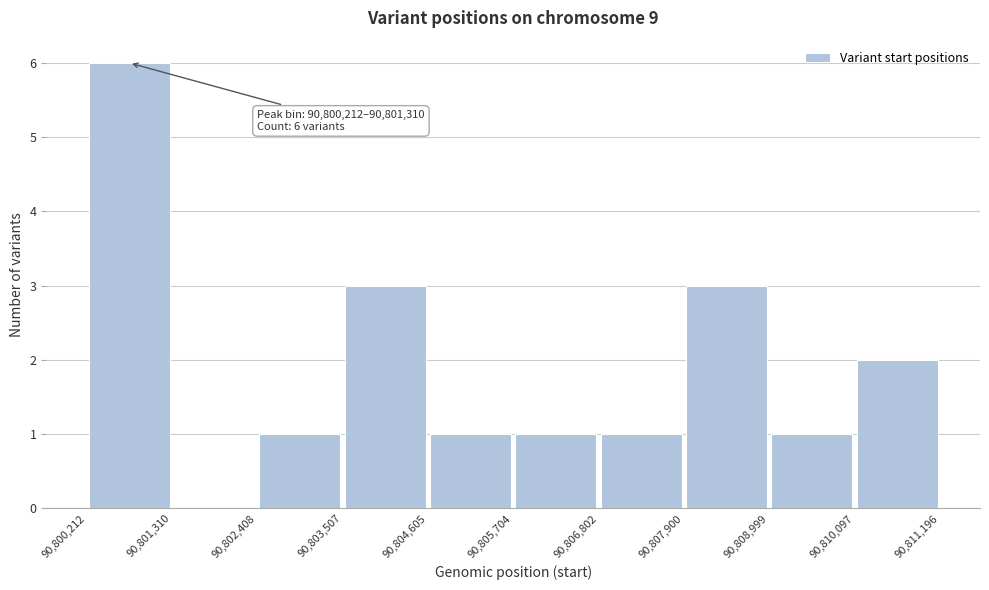

Over which range of the x-axis is the bar tallest?

90,800,212 to 90,801,310